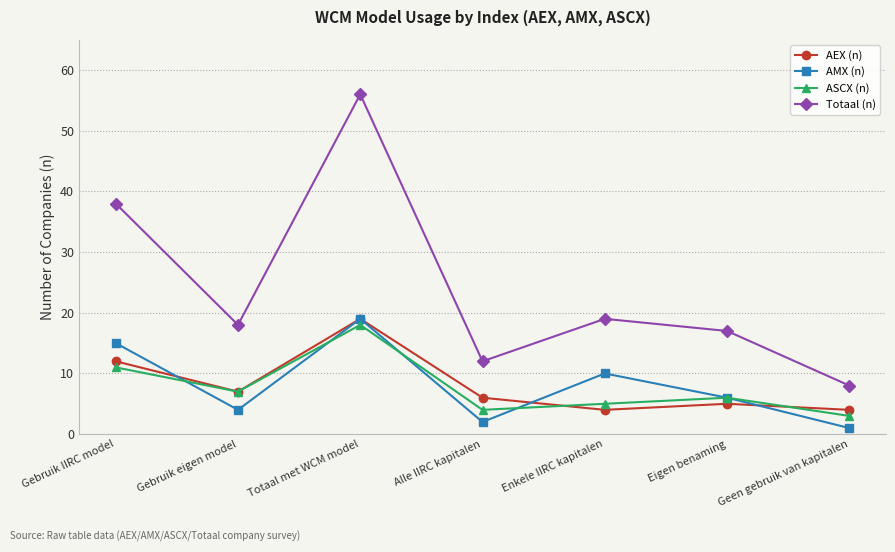

What is the value of the AMX (n) point at the 7th from the left?

1